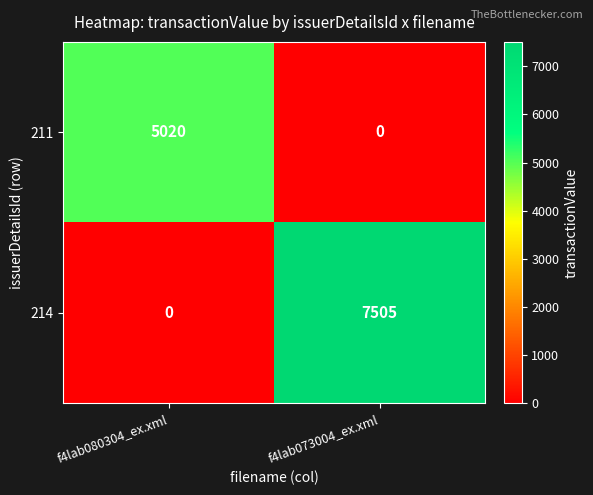

Read the 214 value at f4lab073004_ex.xml, to the nearest 100.

7500